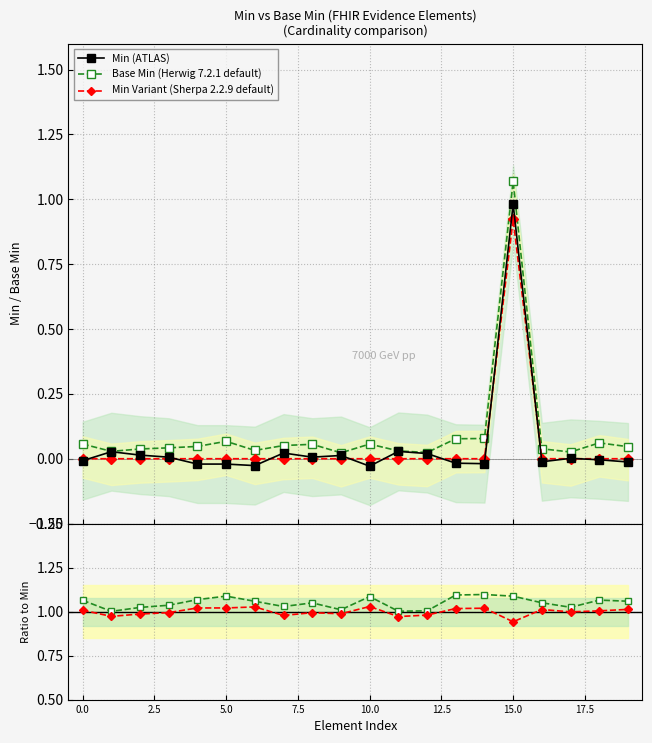

True or false: Min (ATLAS) has more than 0 points higher than both neighbors.

True